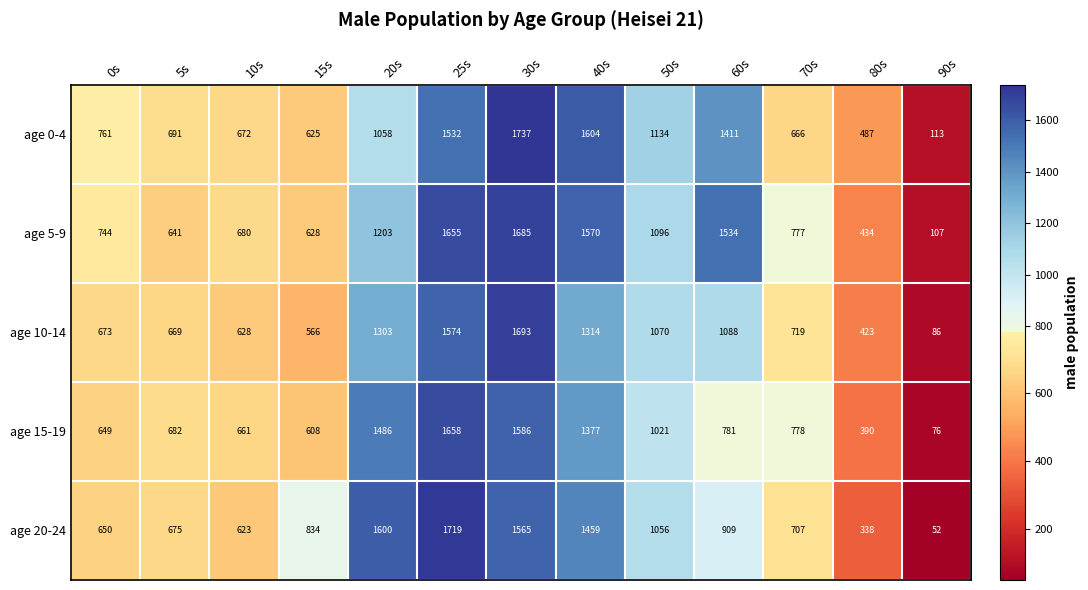

Which series has the largest total across all categories?

age 5-9